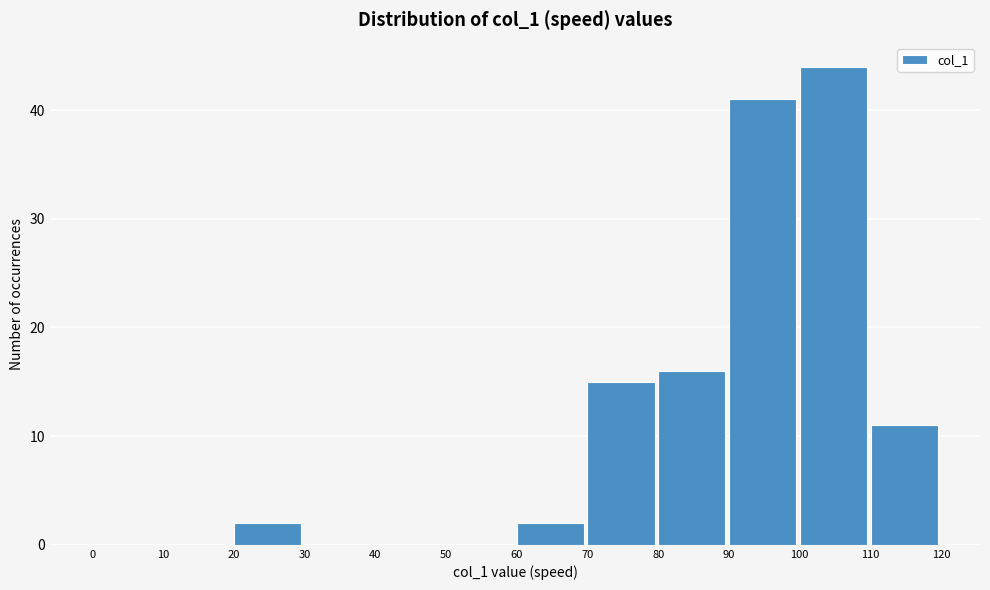

Reading left to right, transcribe this chart: for each bar, give the range it covers on the x-axis and its height. The values are not printed on the chart, so give them approximately, as read against the axis.

0 to 10: 0
10 to 20: 0
20 to 30: 2
30 to 40: 0
40 to 50: 0
50 to 60: 0
60 to 70: 2
70 to 80: 15
80 to 90: 16
90 to 100: 41
100 to 110: 44
110 to 120: 11